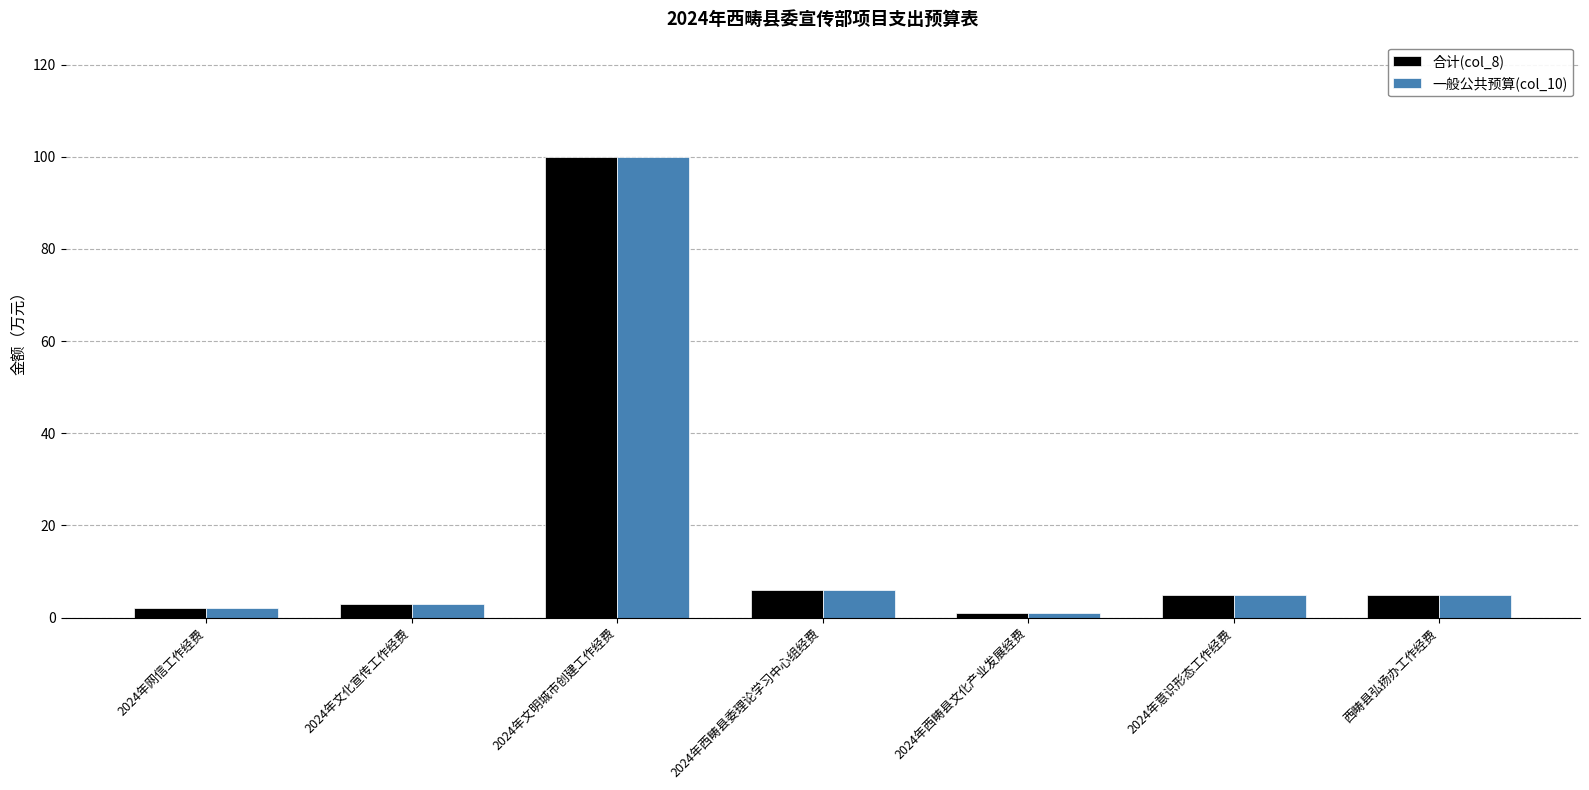

What is the greatest value displayed?

100